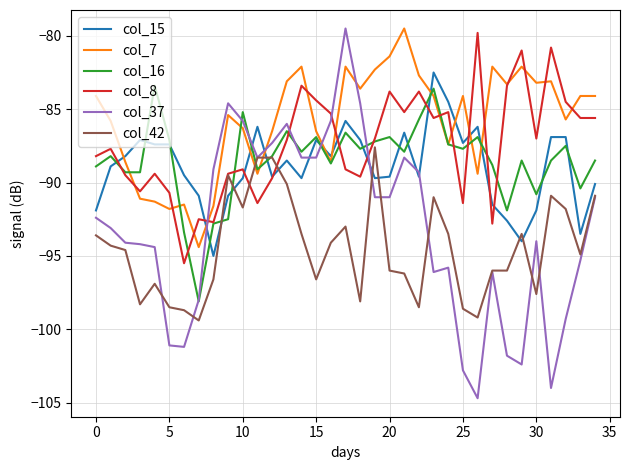

Which series has the largest range (max minus min)?

col_37